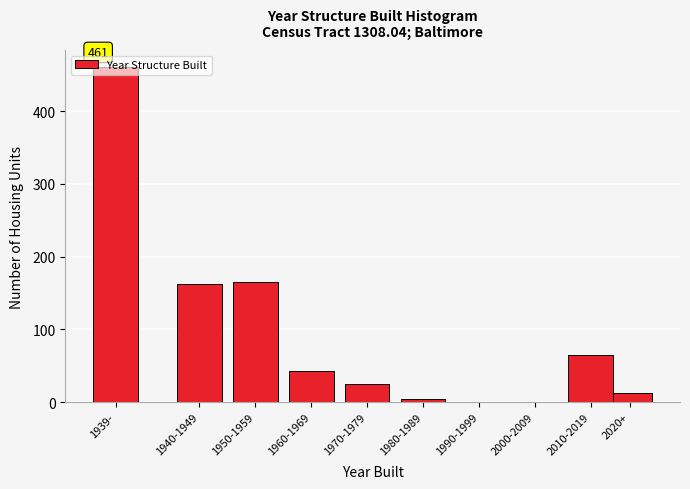

What is the maximum value shown in the chart?

461